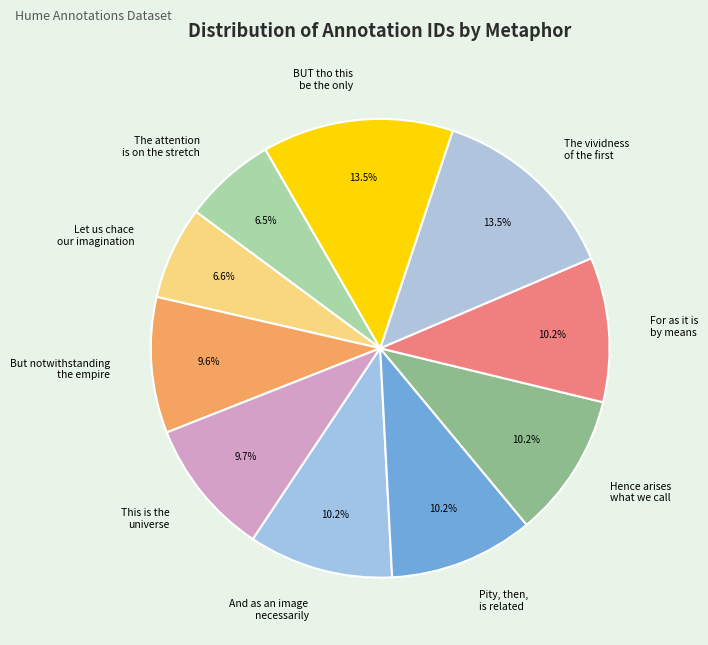

What percentage is the But notwithstanding the empire slice, to the nearest percent?

10%